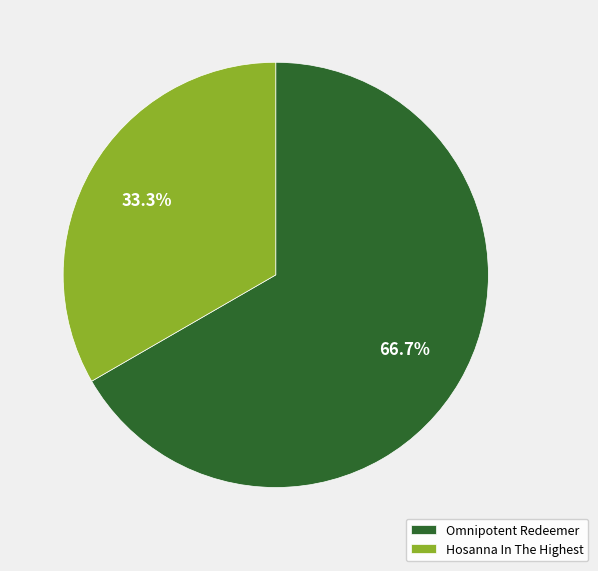

Rank the categories by value from highest to lowest.

Omnipotent Redeemer, Hosanna In The Highest